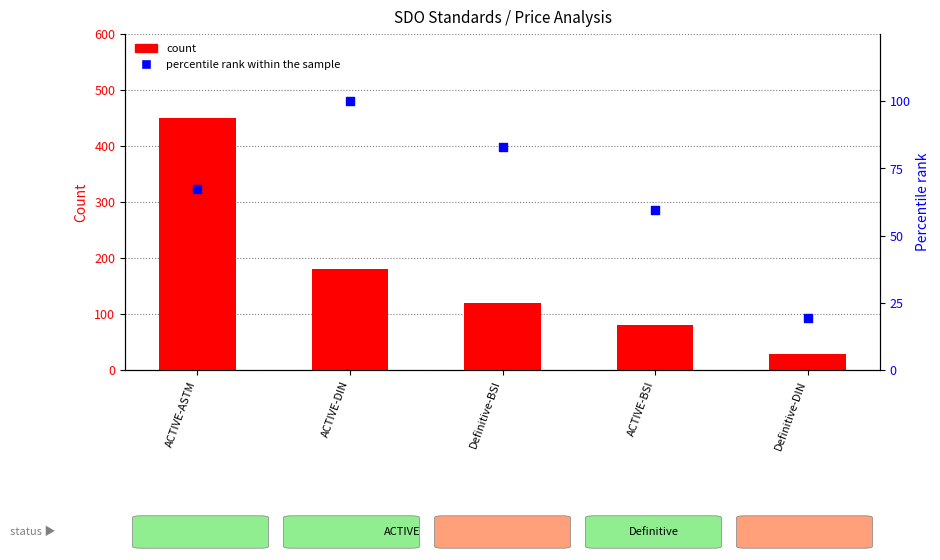

What are all the series names shown in the legend?

count, percentile rank within the sample